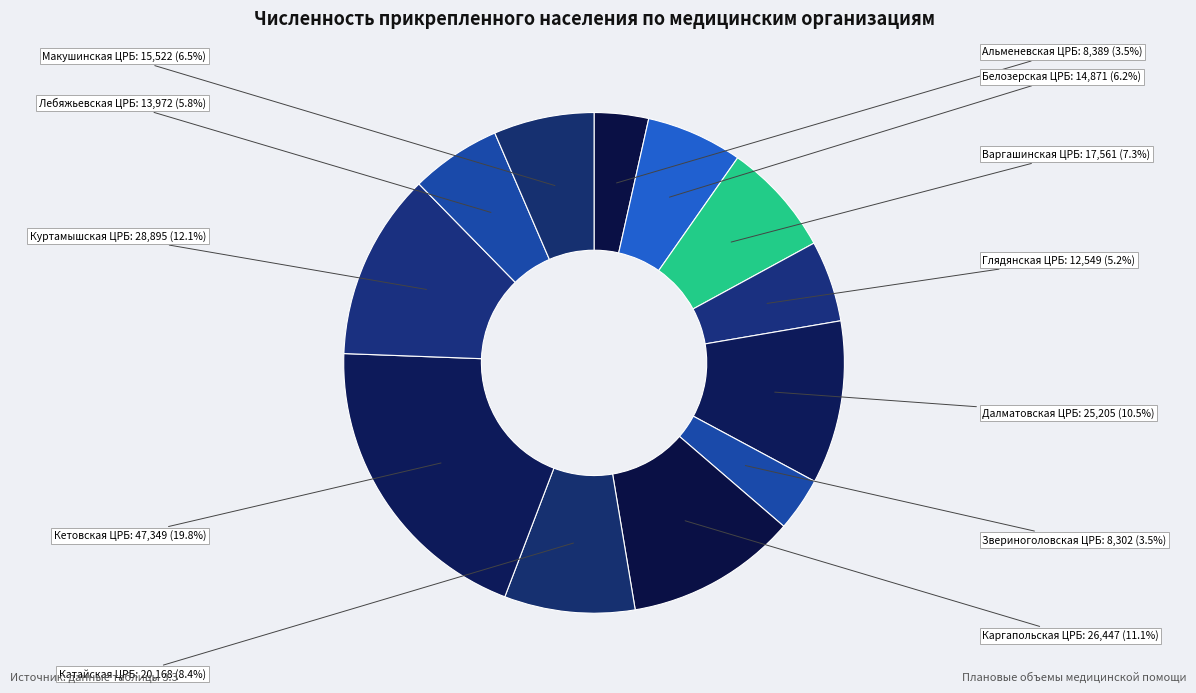

How many slices are in this pie chart?

12